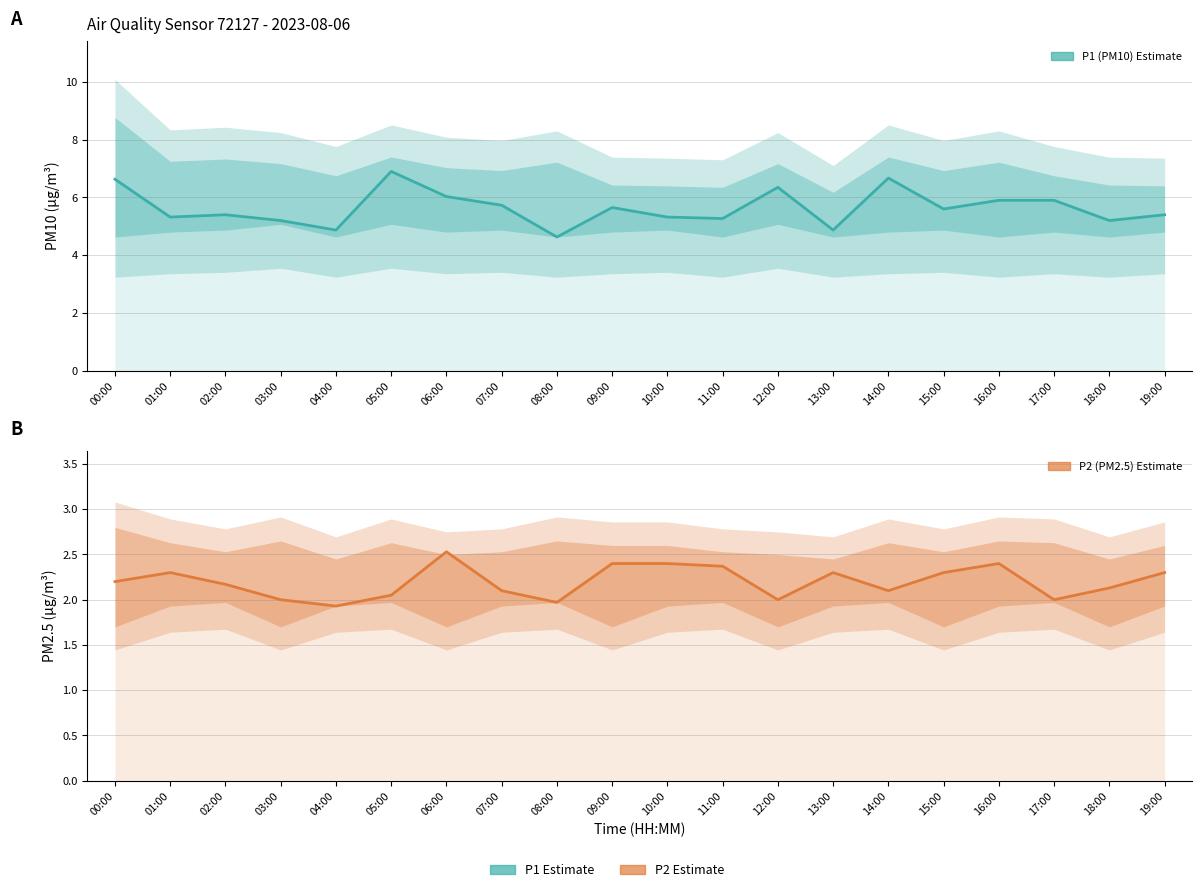

Does the chart display data point markers on the line(s)?

No